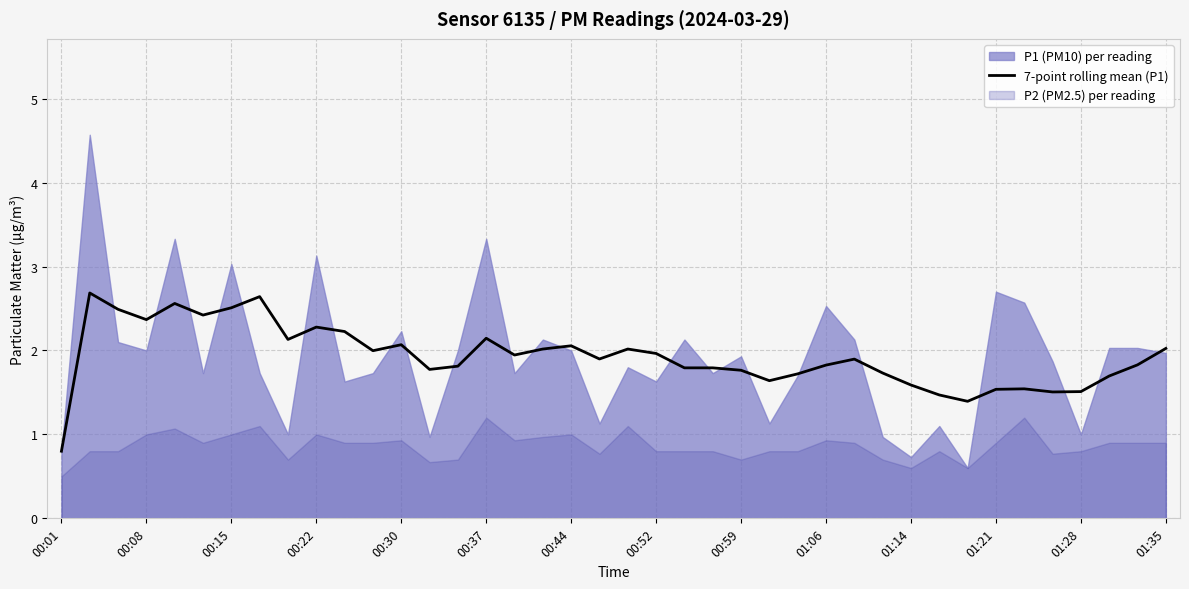

Count the number of values greater than 1.

39